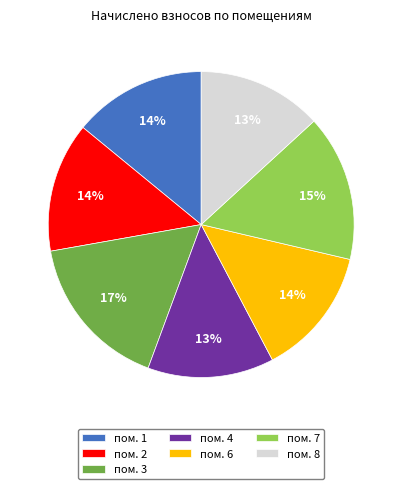

What is the ratio of the value at пом. 1 to the value at пом. 6?

1.0